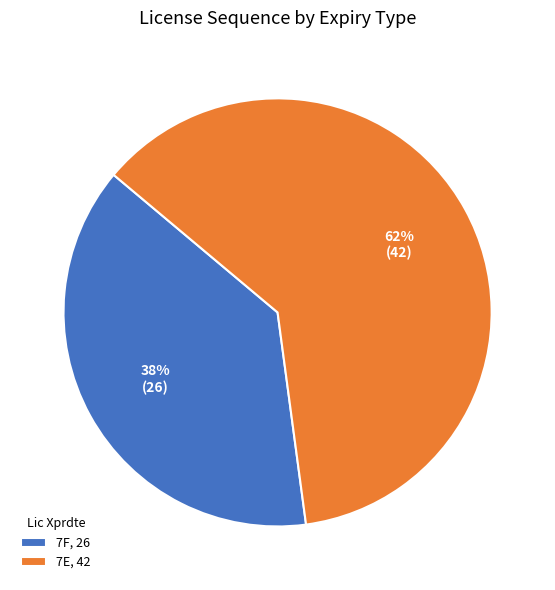

To the nearest percent, what is the difference between the 7E and 7F slice percentages?

24%